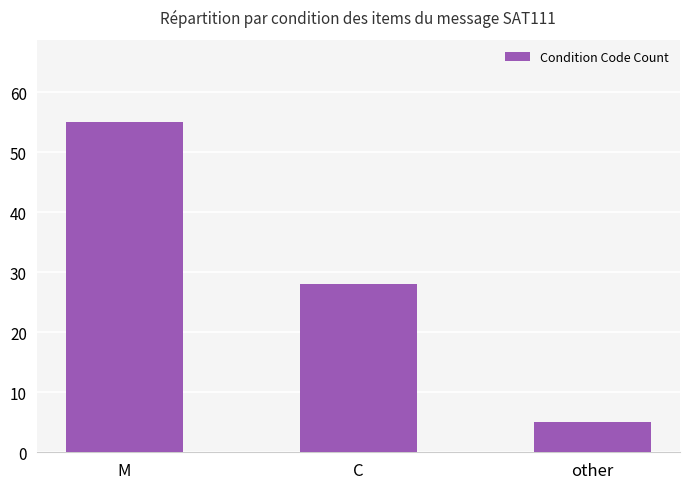

What is the sum of the values at M and other?

60